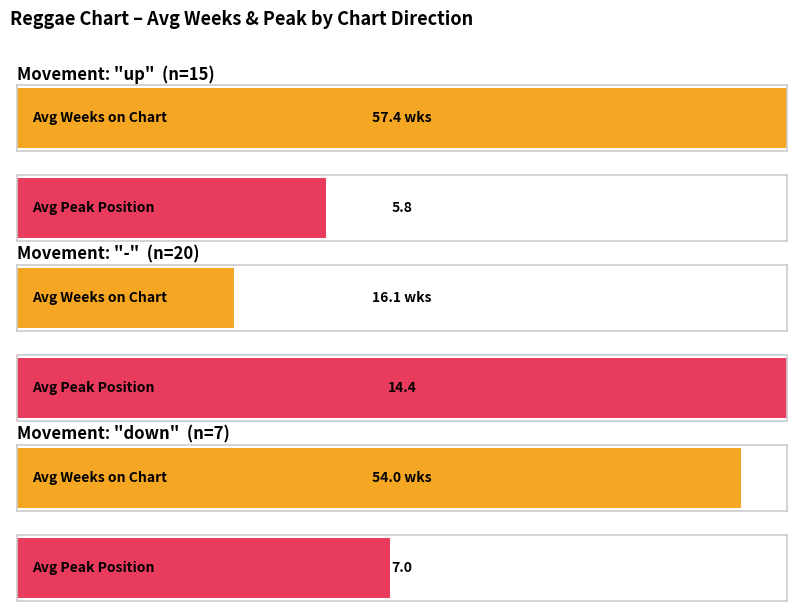

List the series in order of their overall mean, highest first.

Average Weeks on Chart, Average Peak Position